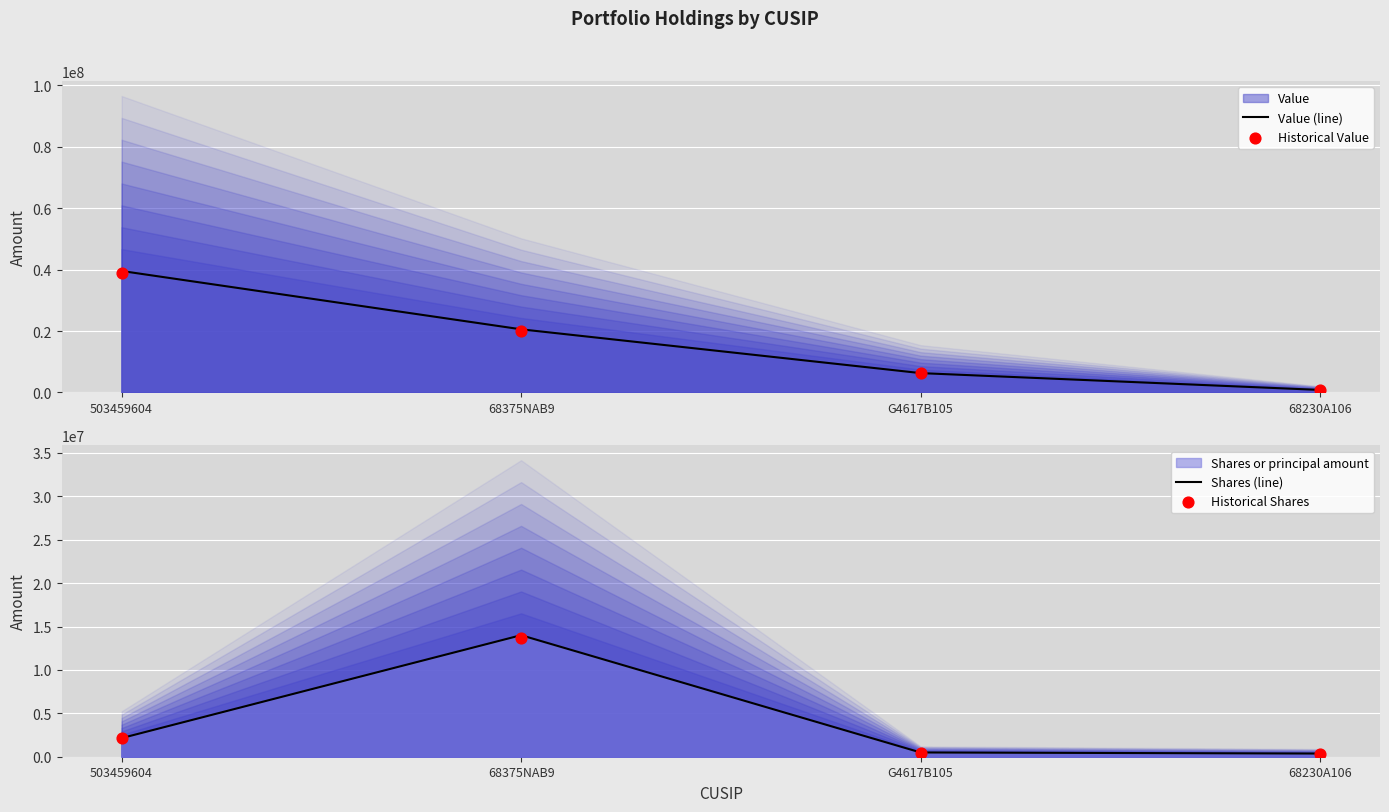

Which series has the widest spread of Y values?

Value (line)